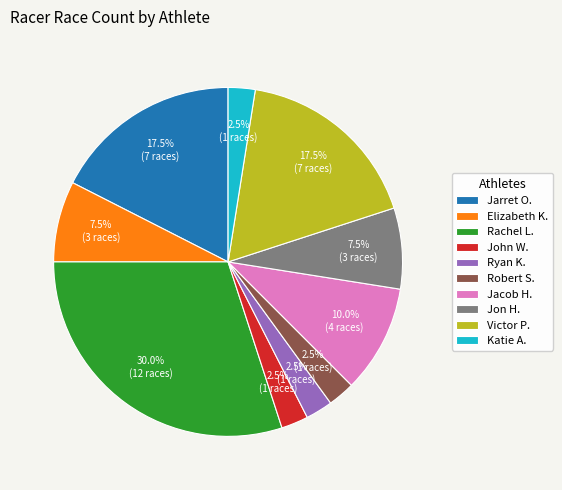

Does Robert S. account for over 50% of the chart?

No